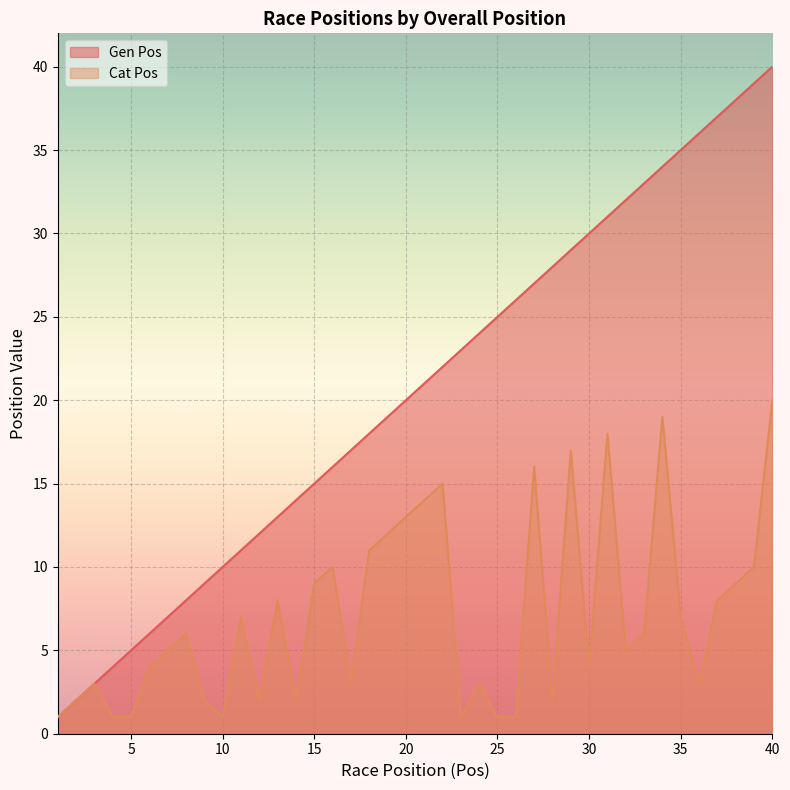

True or false: Cat Pos has a value of 9 at 15.

True